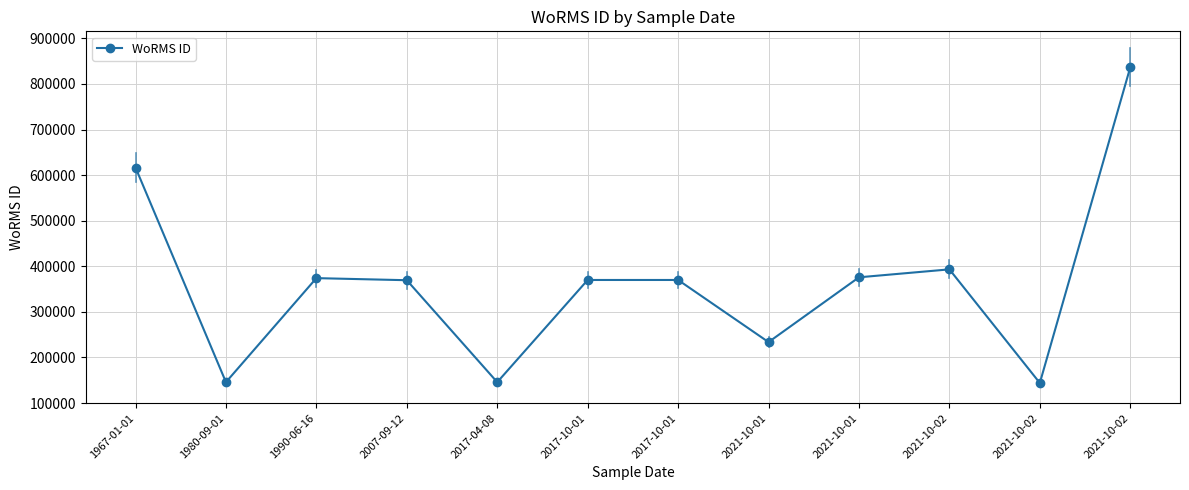

True or false: the data shows 183313 at 2017-10-01.

False